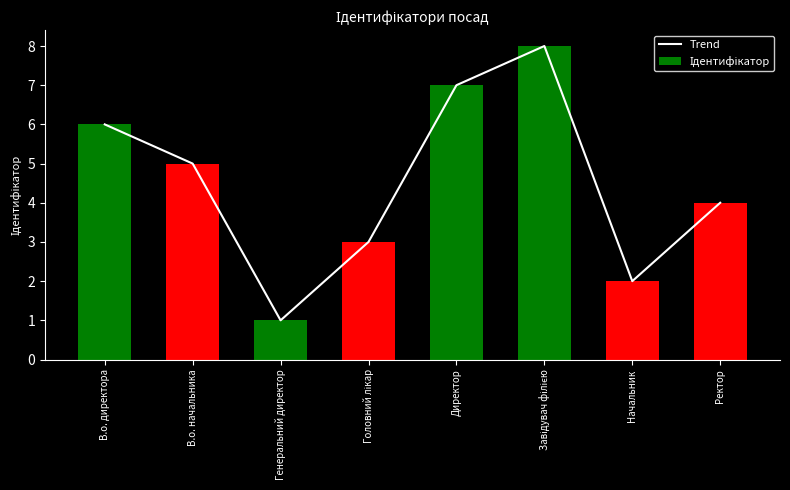

List the labels in order of value, smallest first.

Генеральний директор, Начальник, Головний лікар, Ректор, В.о. начальника, В.о. директора, Директор, Завідувач філією